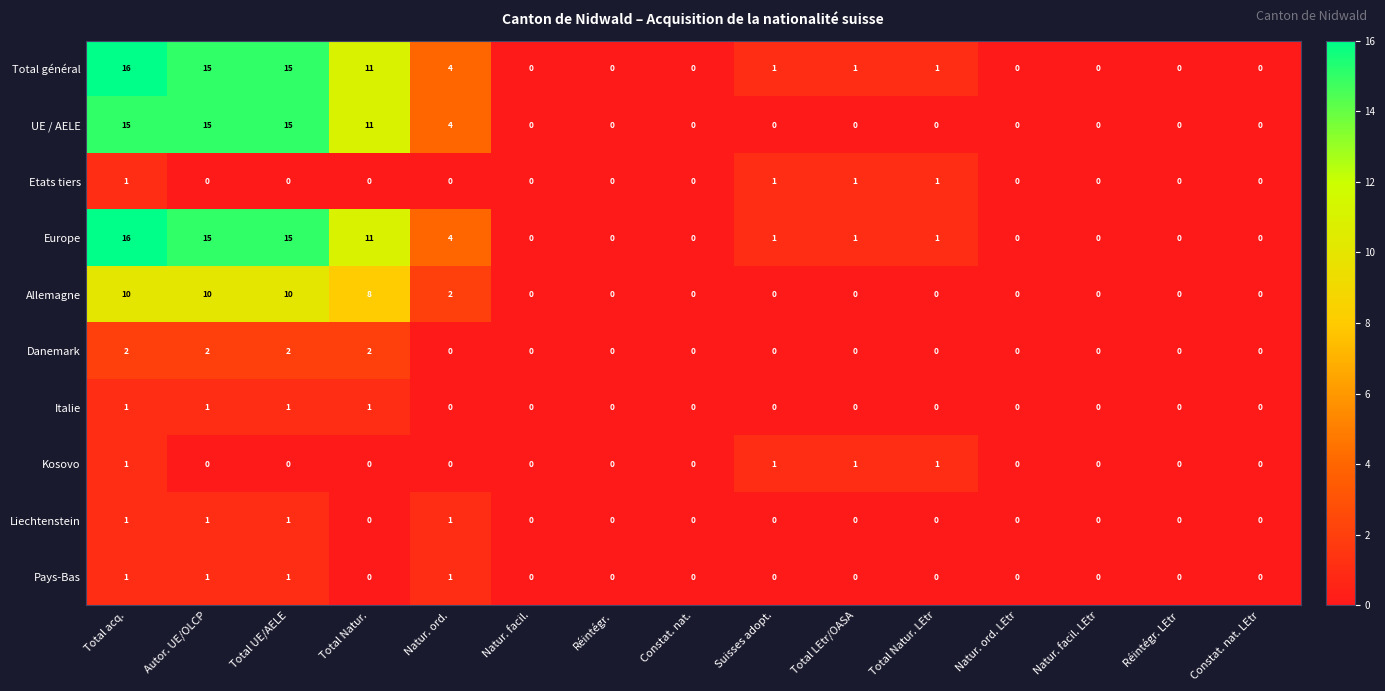

How many categories are shown in the chart?

15